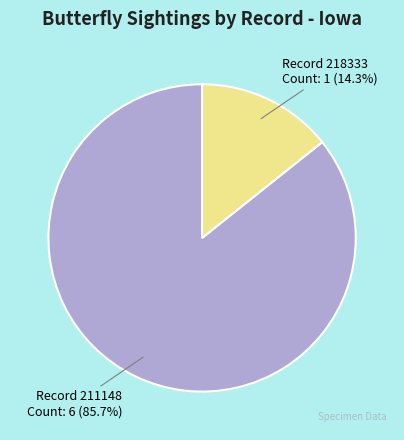

Which category accounts for the majority?

Record 211148 Count: 6 (85.7%)